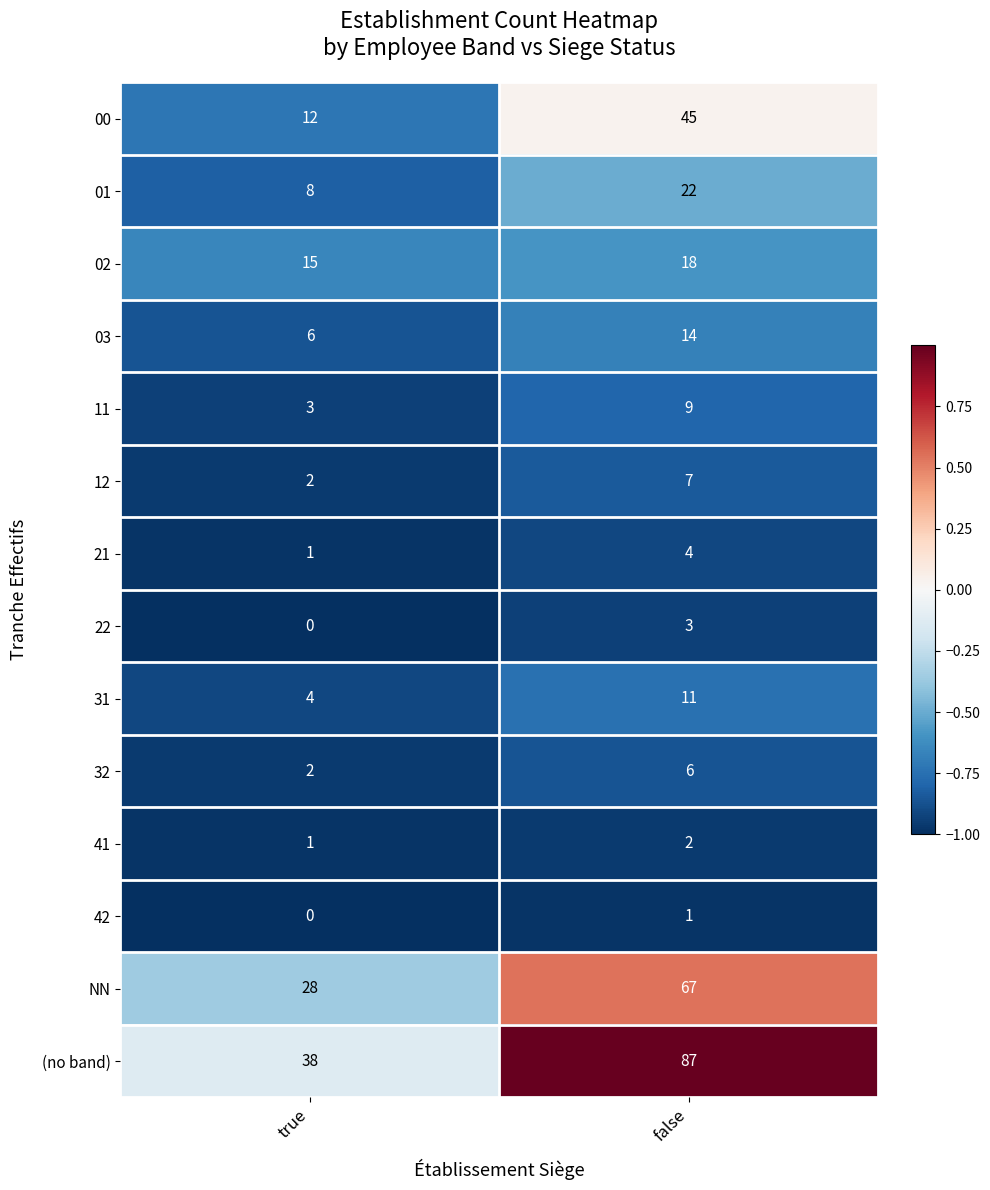

Between true and false, which series saw the biggest shift?

(no band)